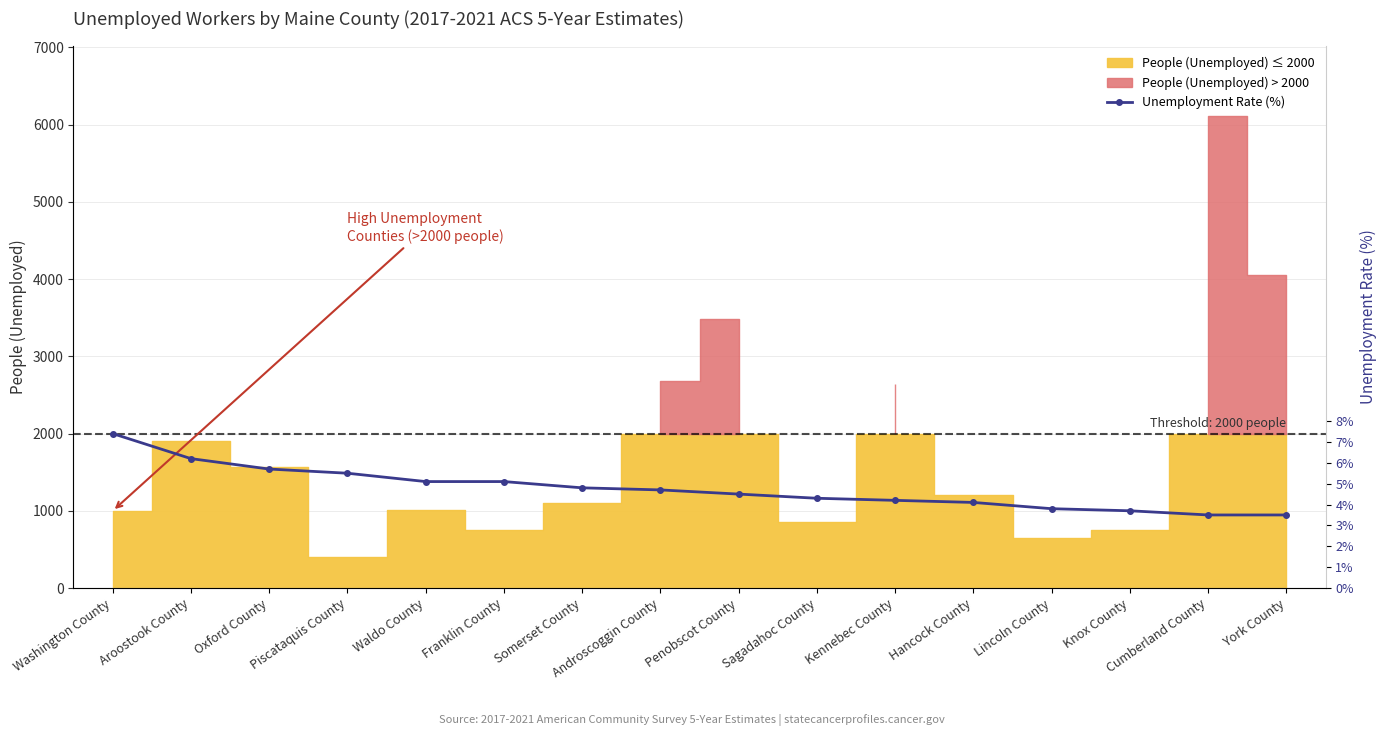

Is it true that the value at Lincoln County is 1027.0?

True